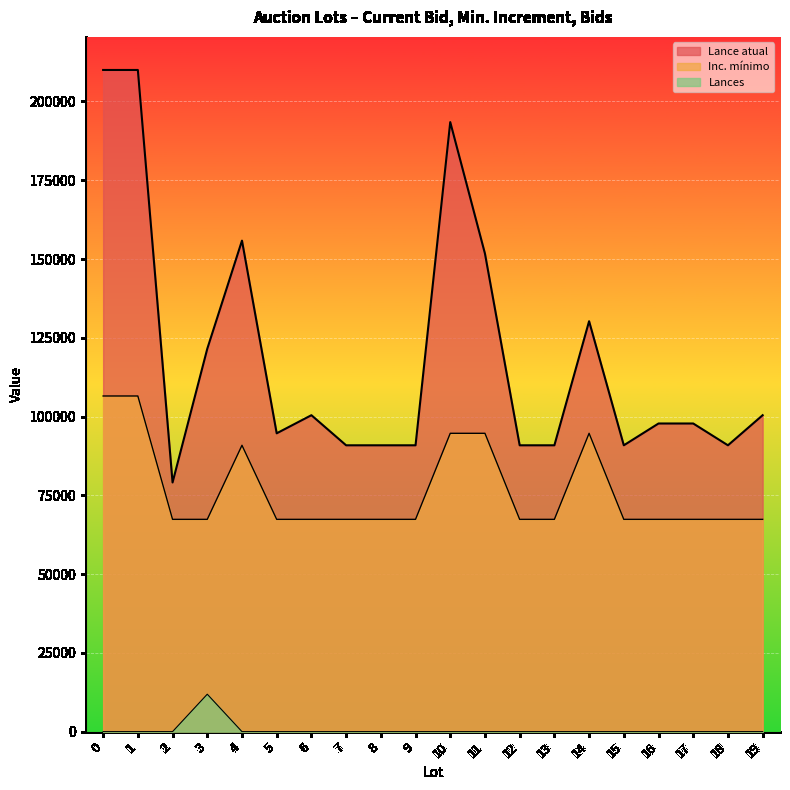

What is the greatest value displayed?

210000